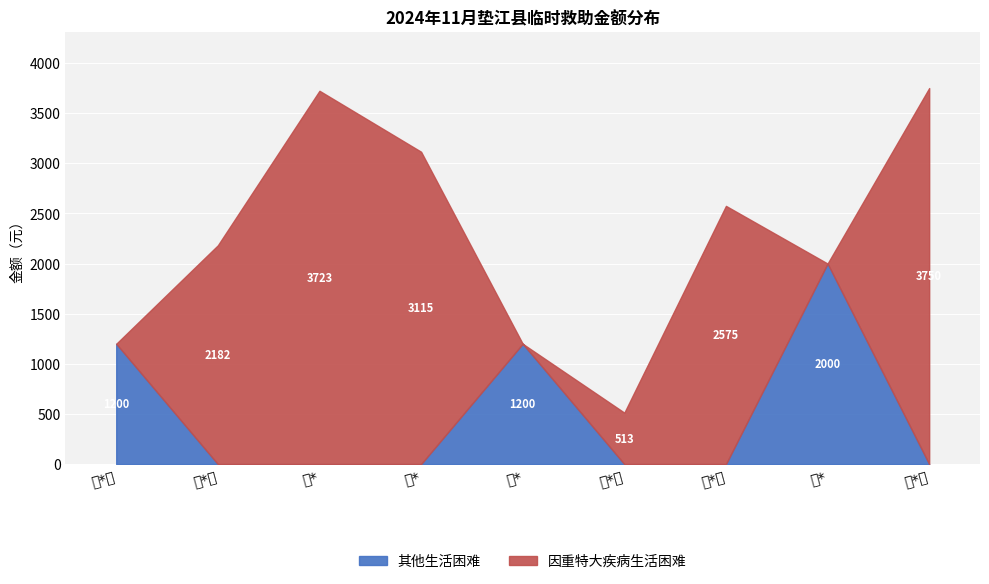

Rank the series at 何*富 from highest to lowest value.

因重特大疾病生活困难, 其他生活困难